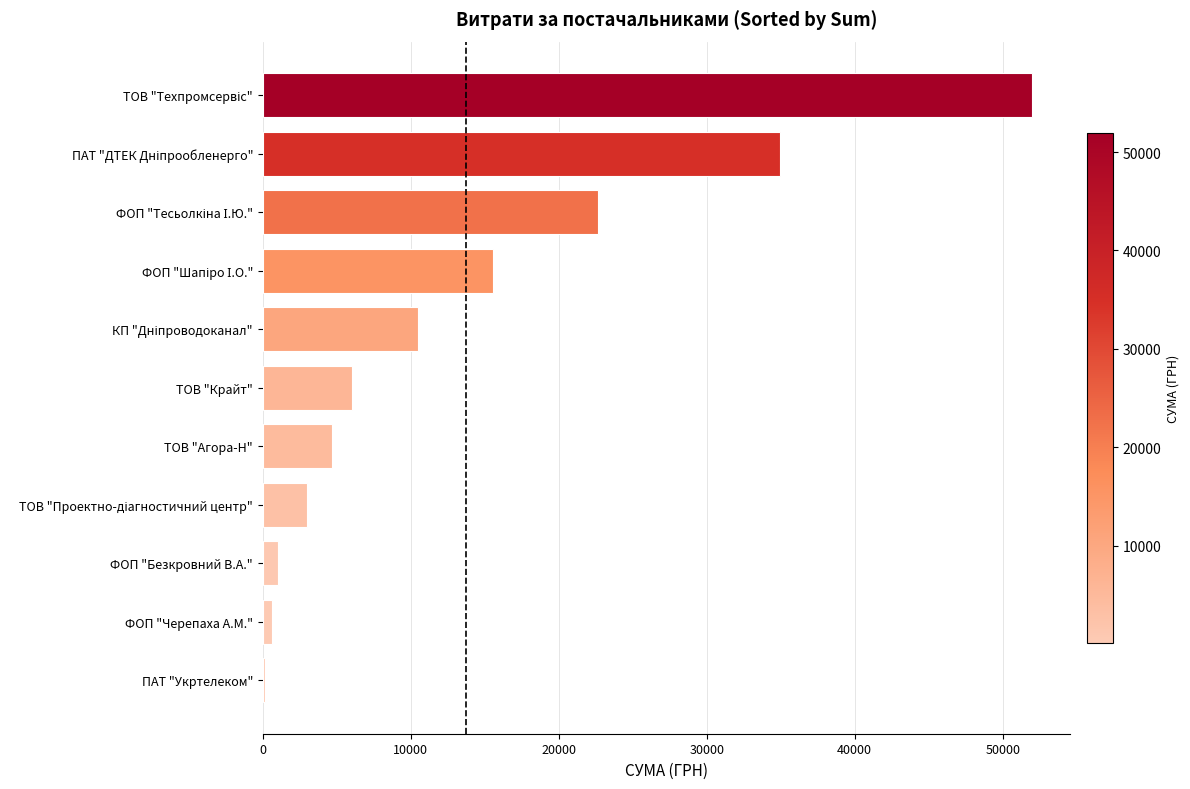

Is it true that the value at ТОВ "Крайт" is 6017.0?

True